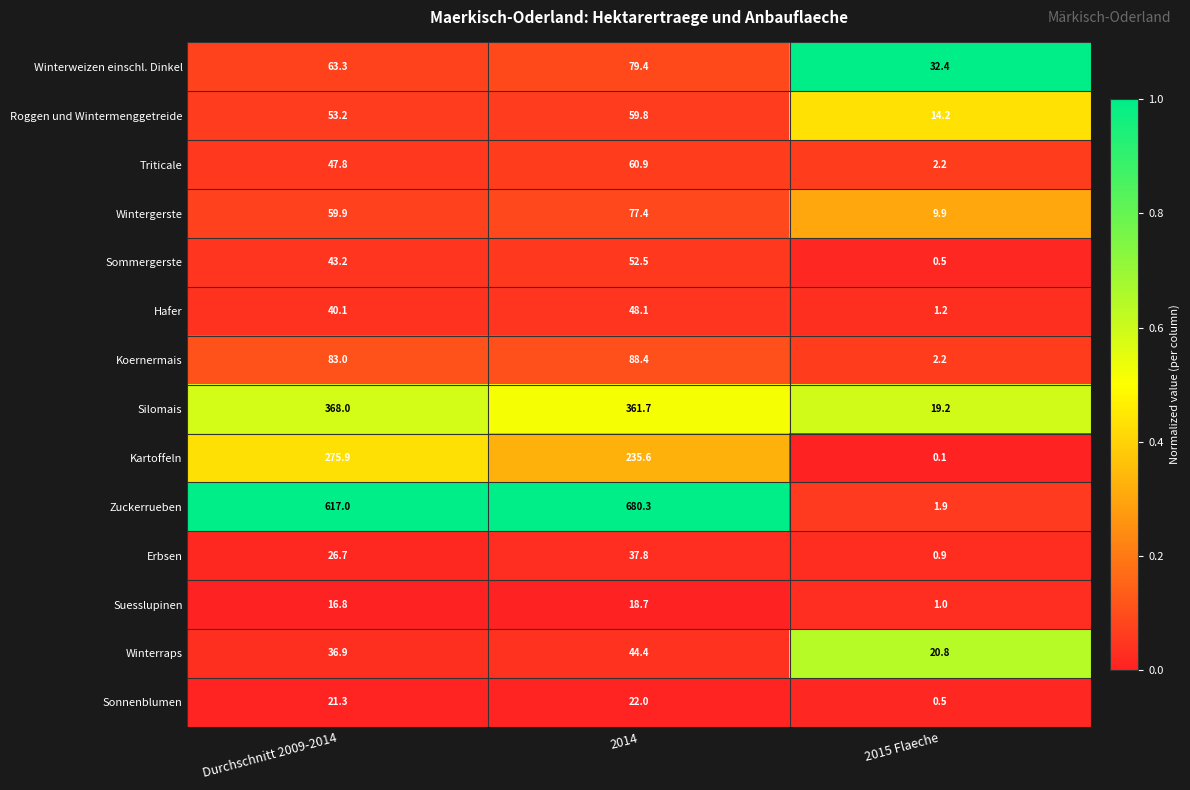

What is the difference between the highest and lowest values at 2014?

661.6